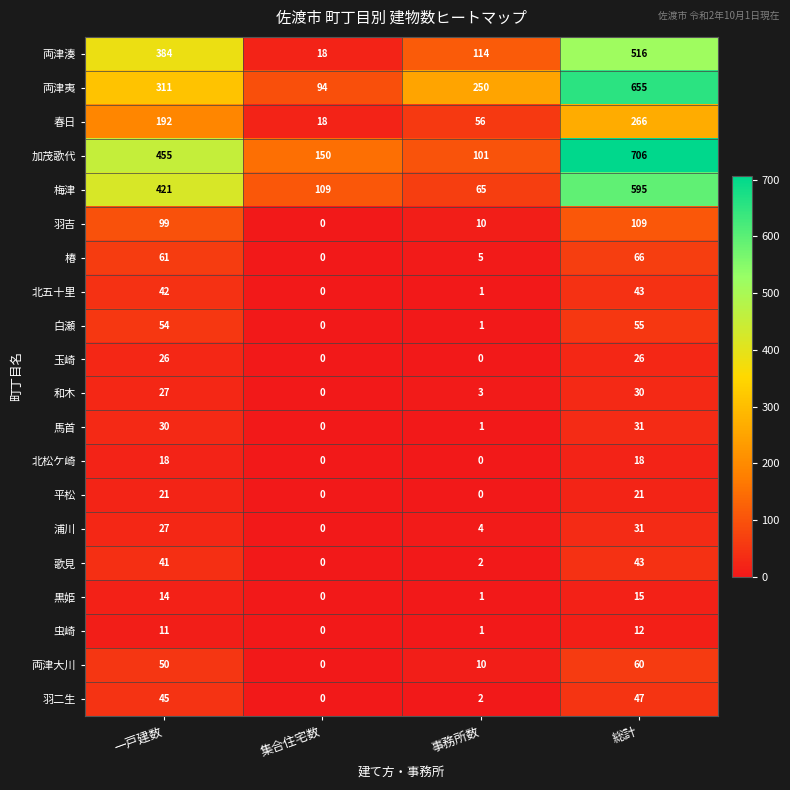

True or false: 両津夷 has a value of 250 at 事務所数.

True